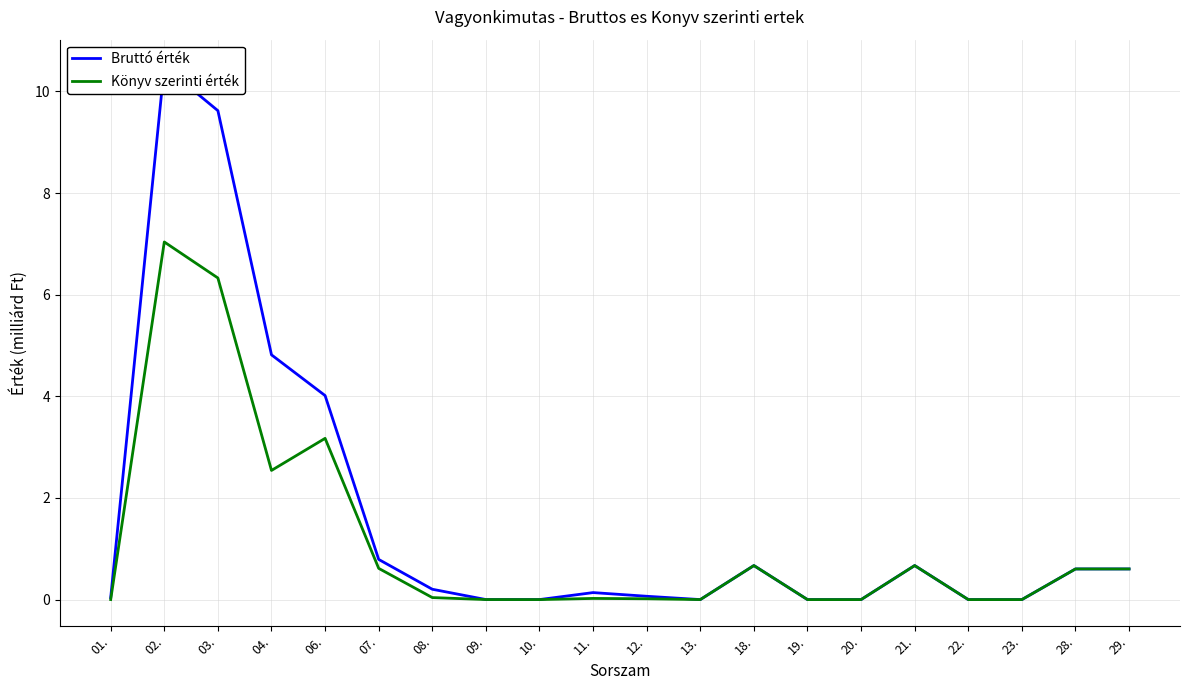

Count the number of categories in the chart.

20